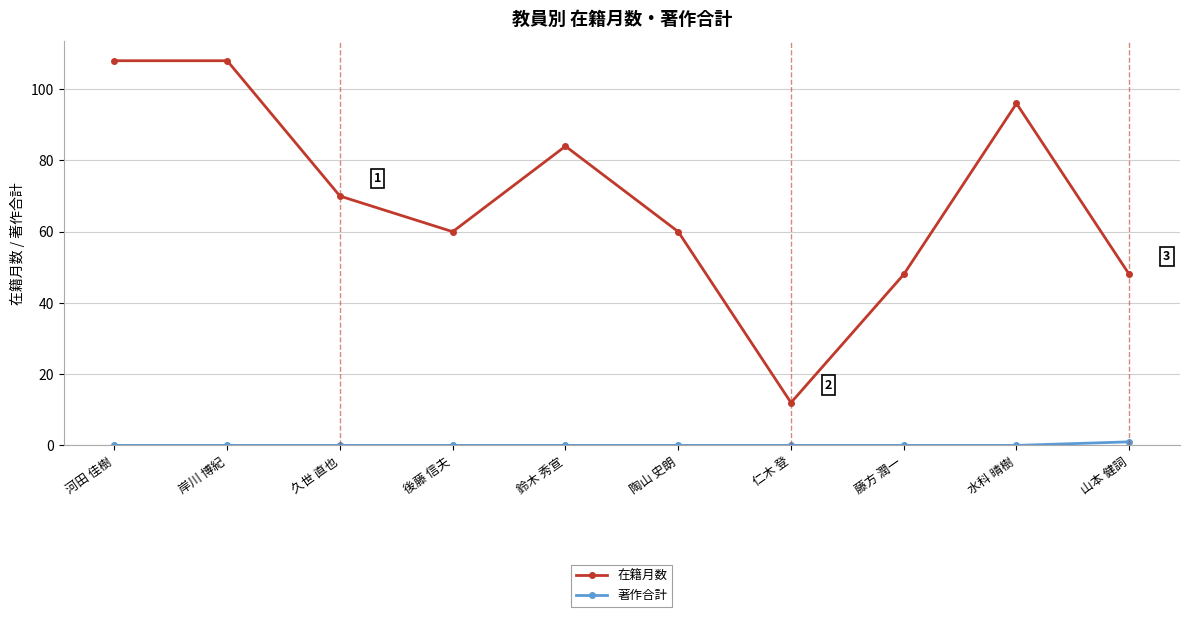

What is the minimum value for 在籍月数?

12